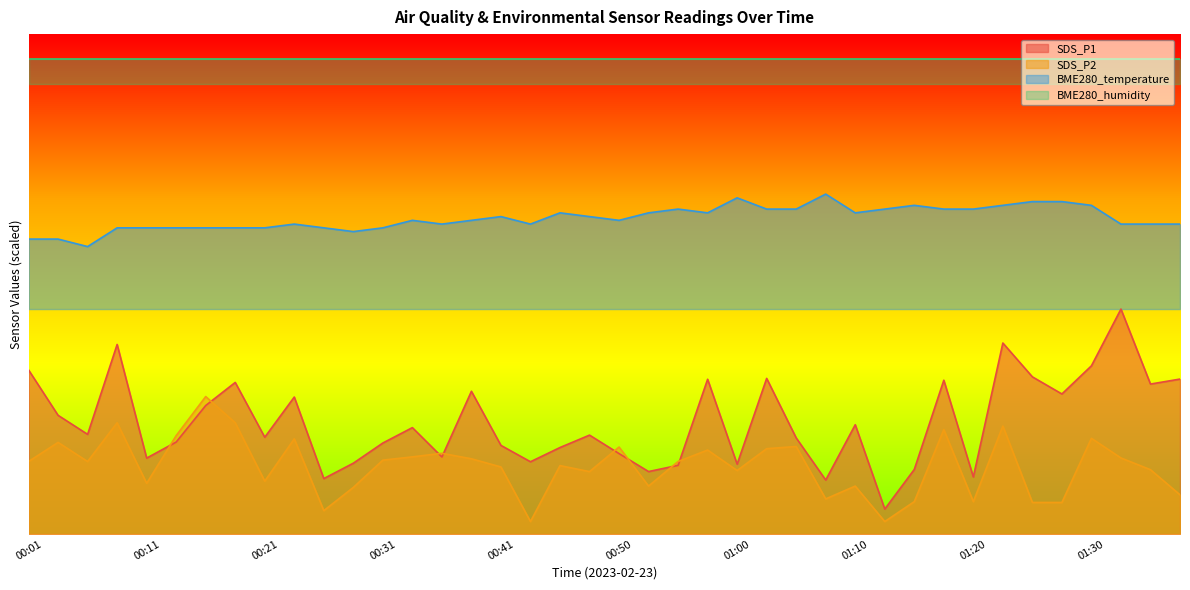

Which label corresponds to the largest value in the chart?

01:08